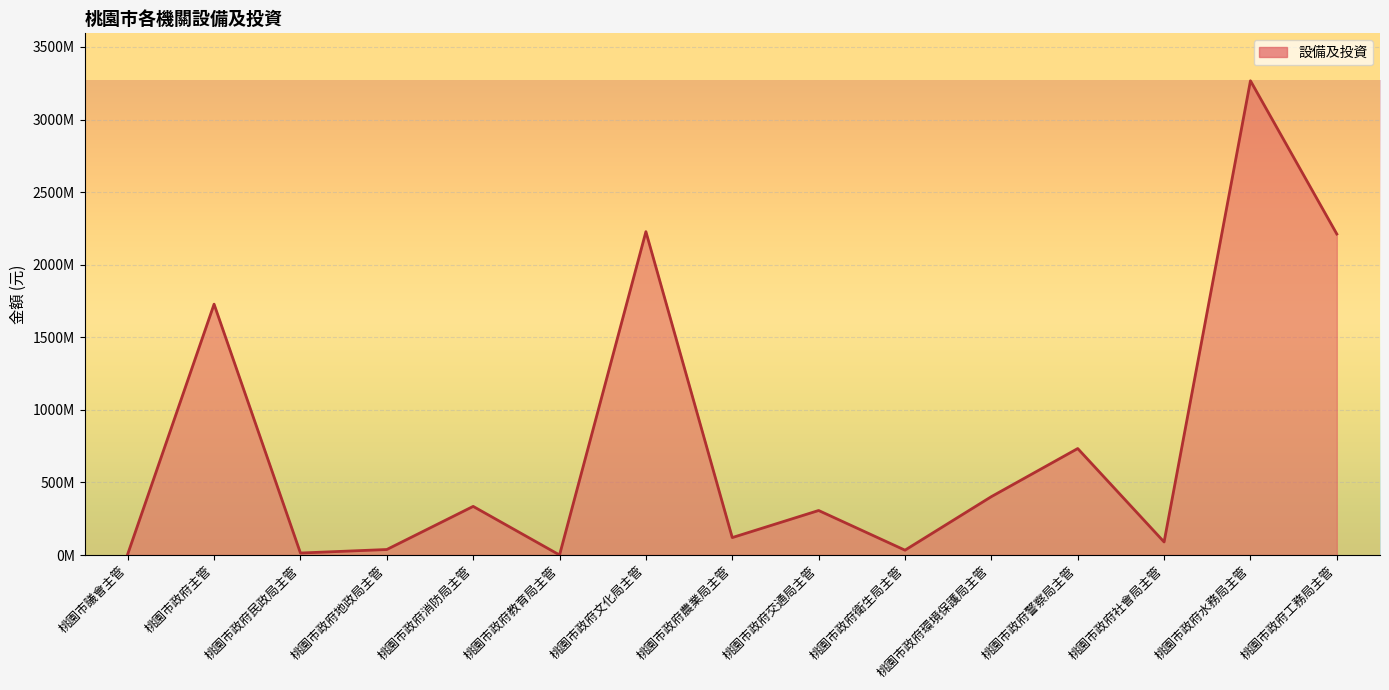

What is the sum of all values?

11512446480